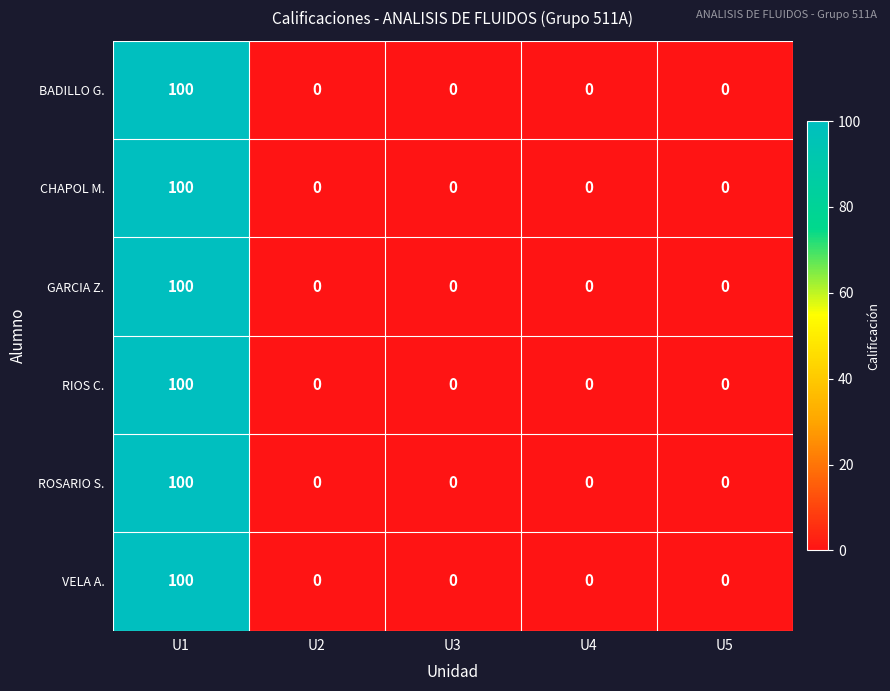

What is the average value of the RIOS C. series?

20